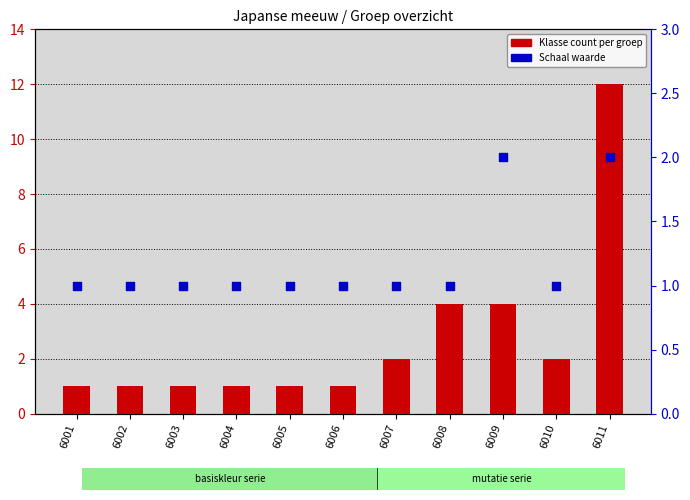

Which series contains the highest Y value?

Klasse count per groep